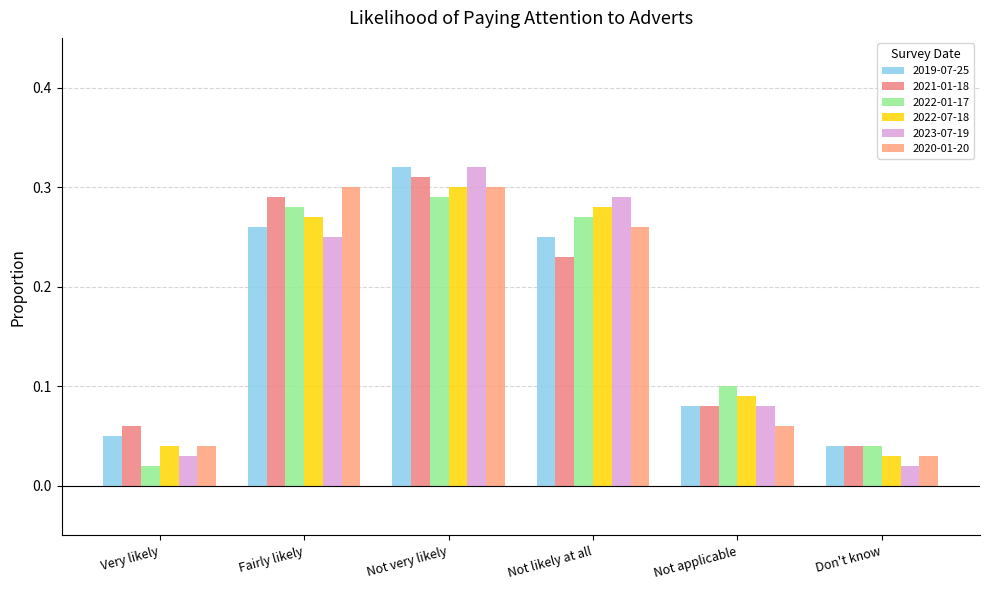

What is the total value across all series at Not likely at all?

1.6